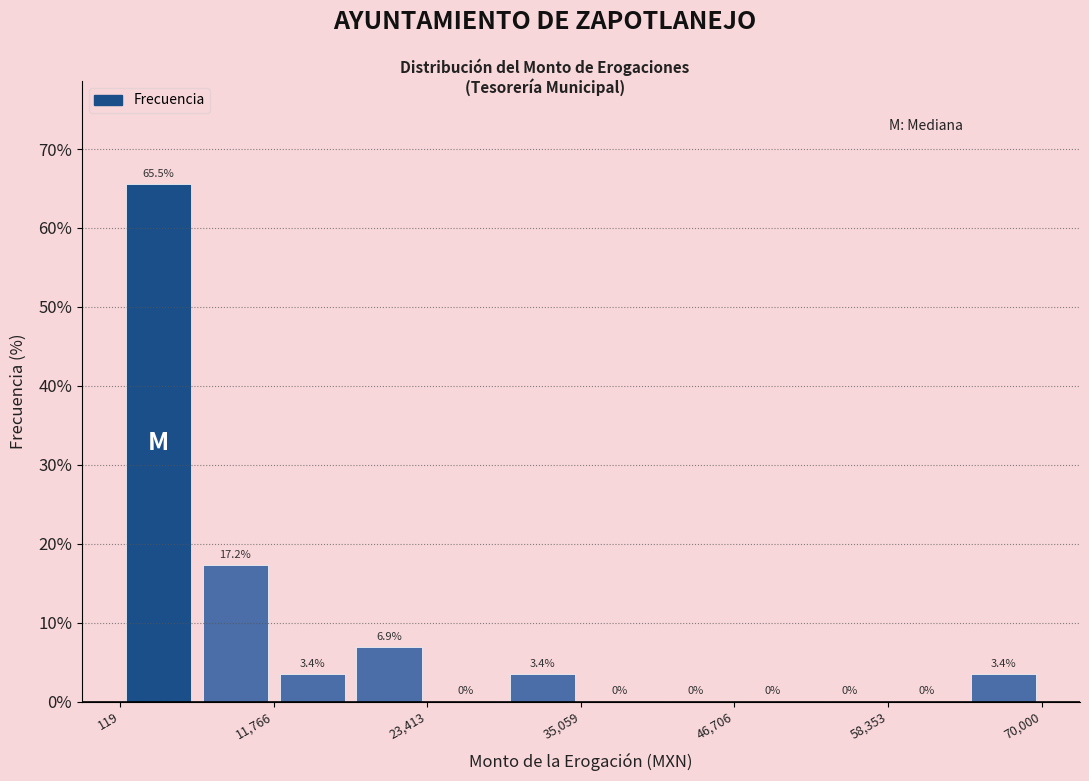

Around what value on the x-axis is the tallest bar? Give the approximate position of its centre, as read against the axis.

4000